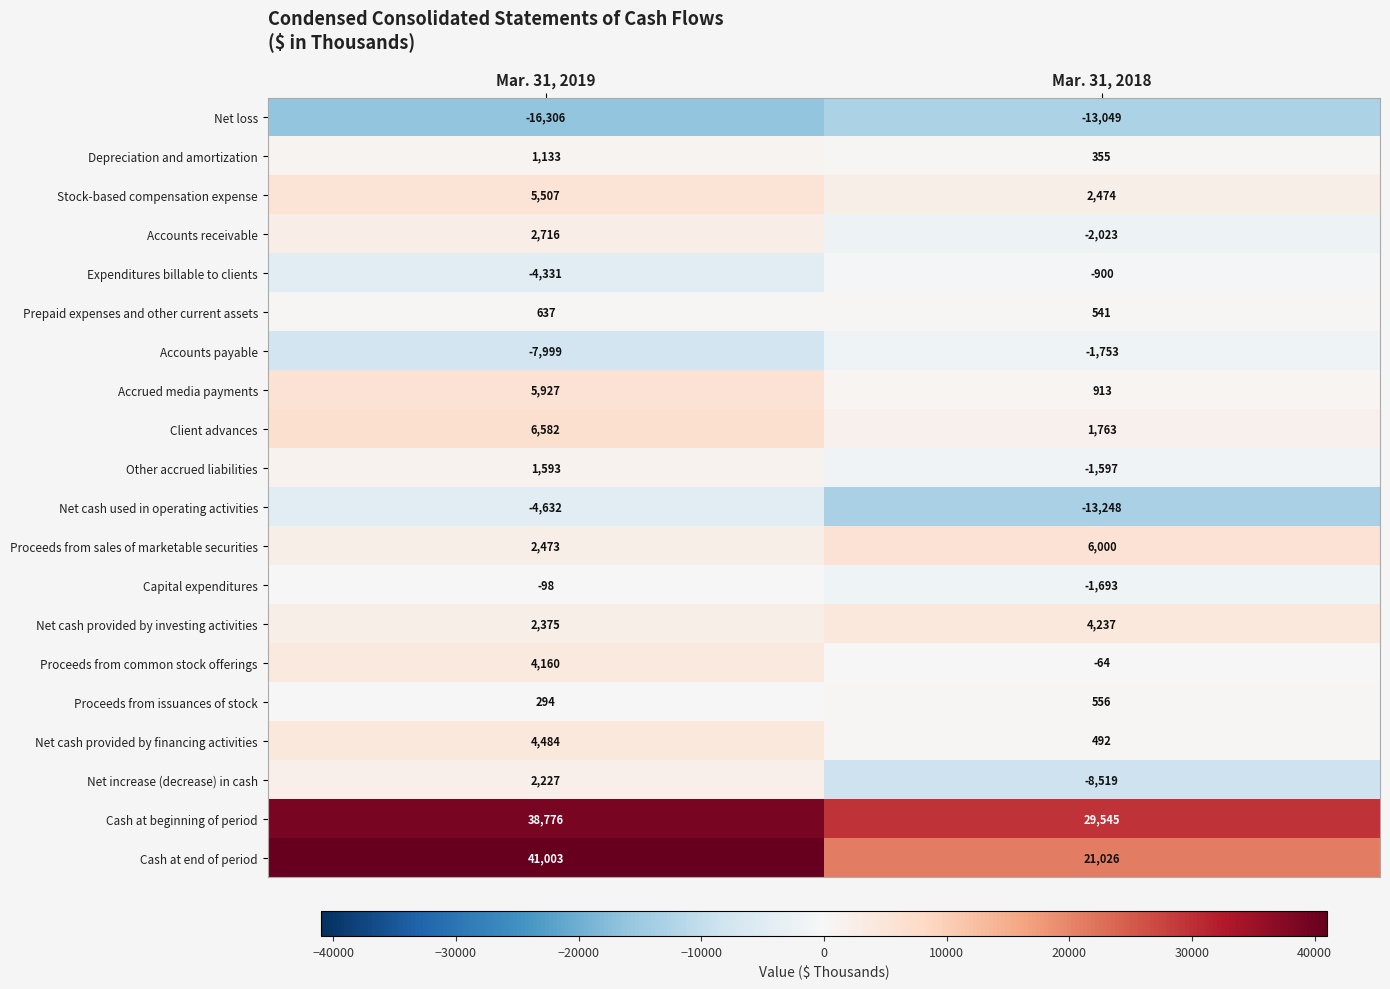

Rank the categories by Proceeds from issuances of stock value from highest to lowest.

Mar. 31, 2018, Mar. 31, 2019